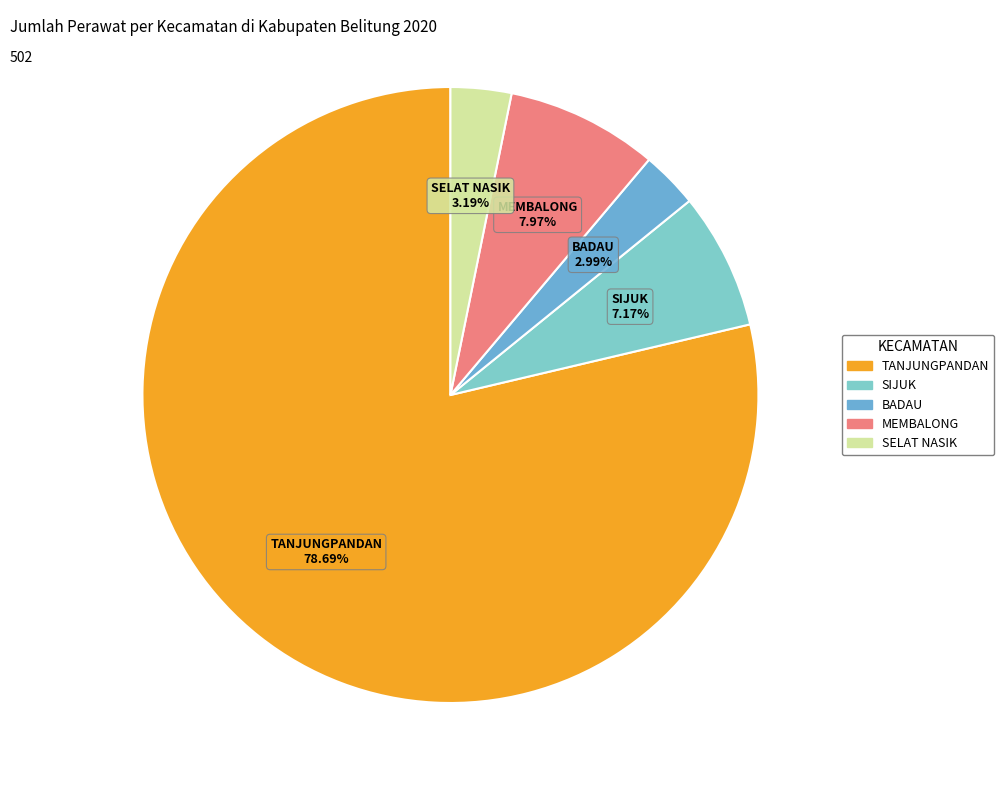

What is the largest slice in the pie chart?

TANJUNGPANDAN